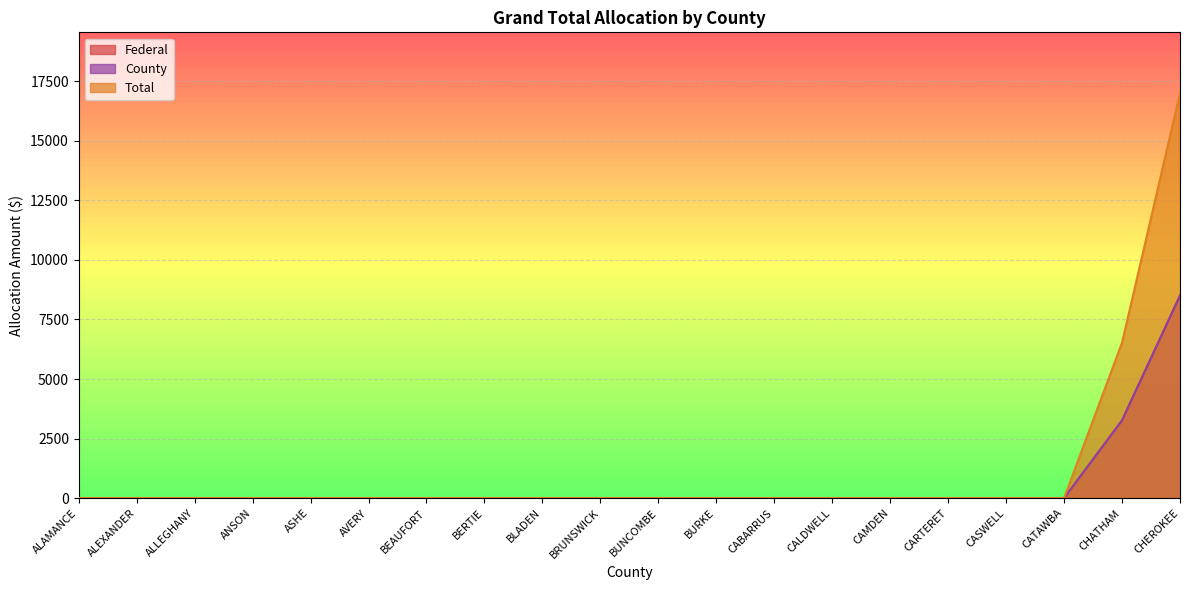

At which category is the sum across all series the highest?

CHEROKEE